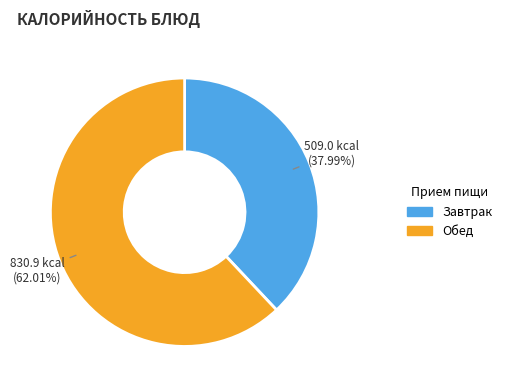

Is there a majority slice in this chart?

Yes